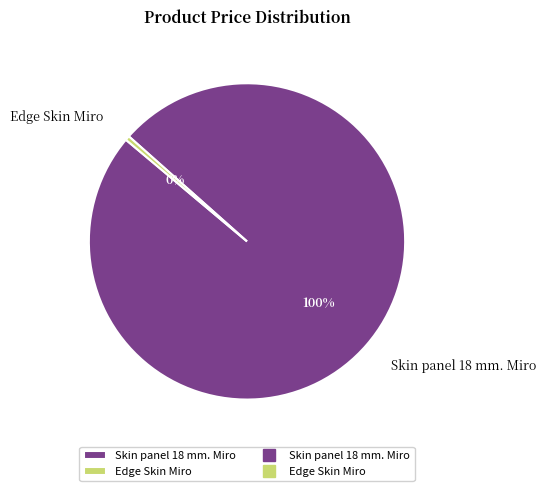

How many slices are in this pie chart?

2